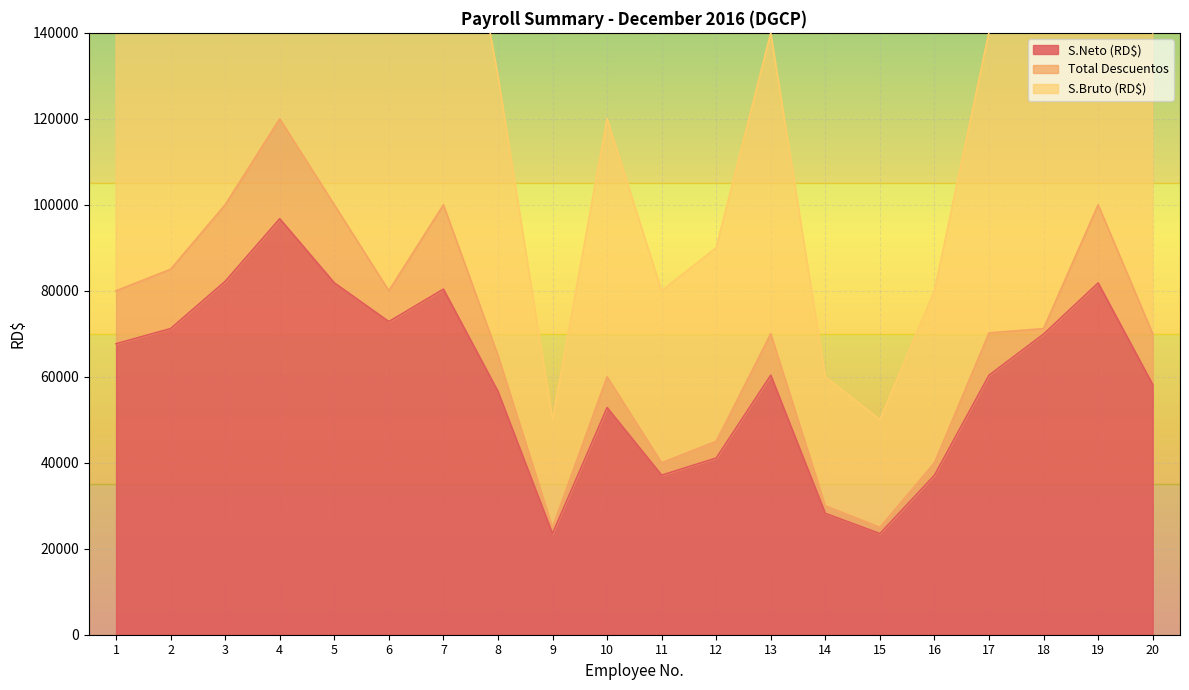

What is the sum of the S.Neto (RD$) values at 3 and 17?

142559.6